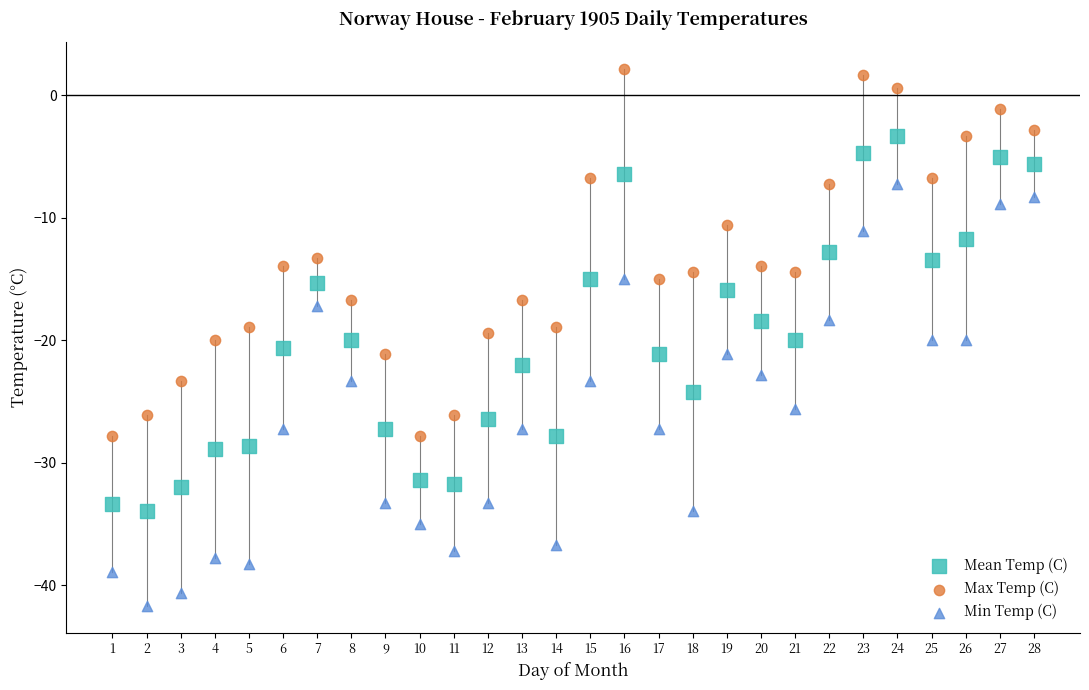

Across all data points, what is the range of X values (max minus min)?

27.0